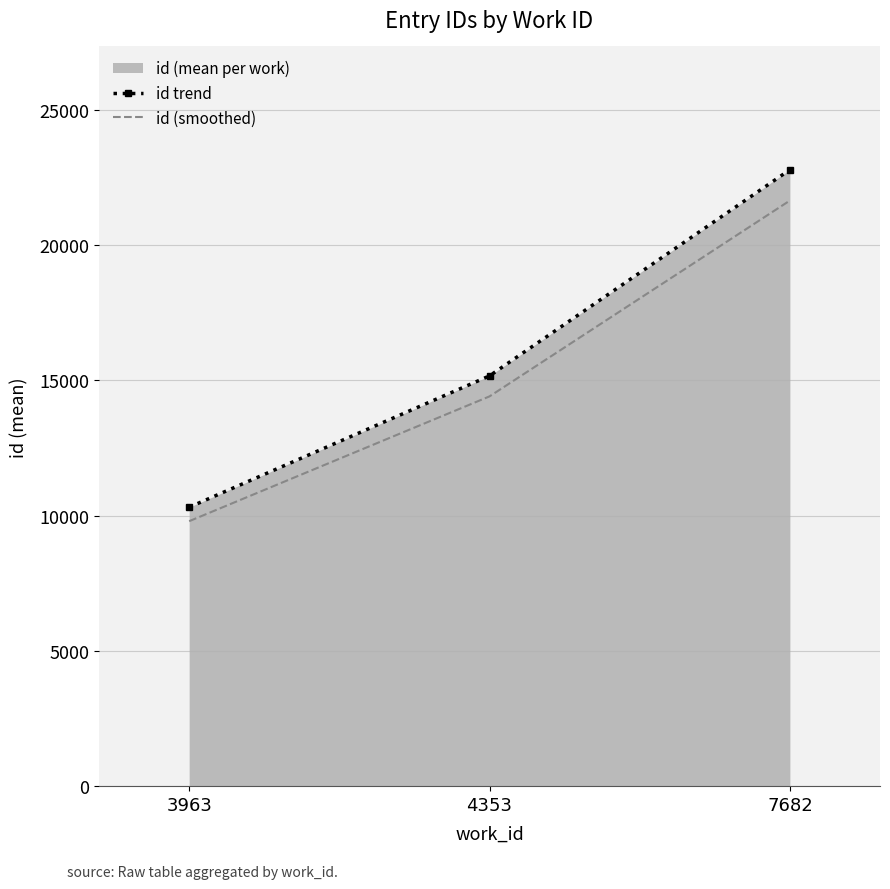

At how many categories does at least one series exceed 20568?

1